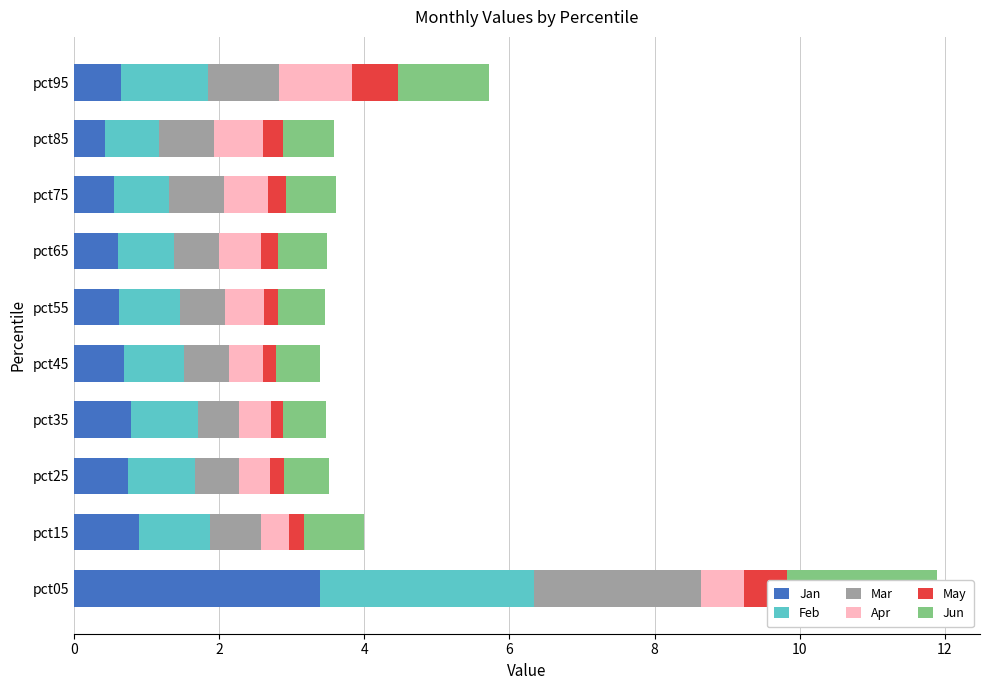

What value does the Jun series have at pct05?

2.1